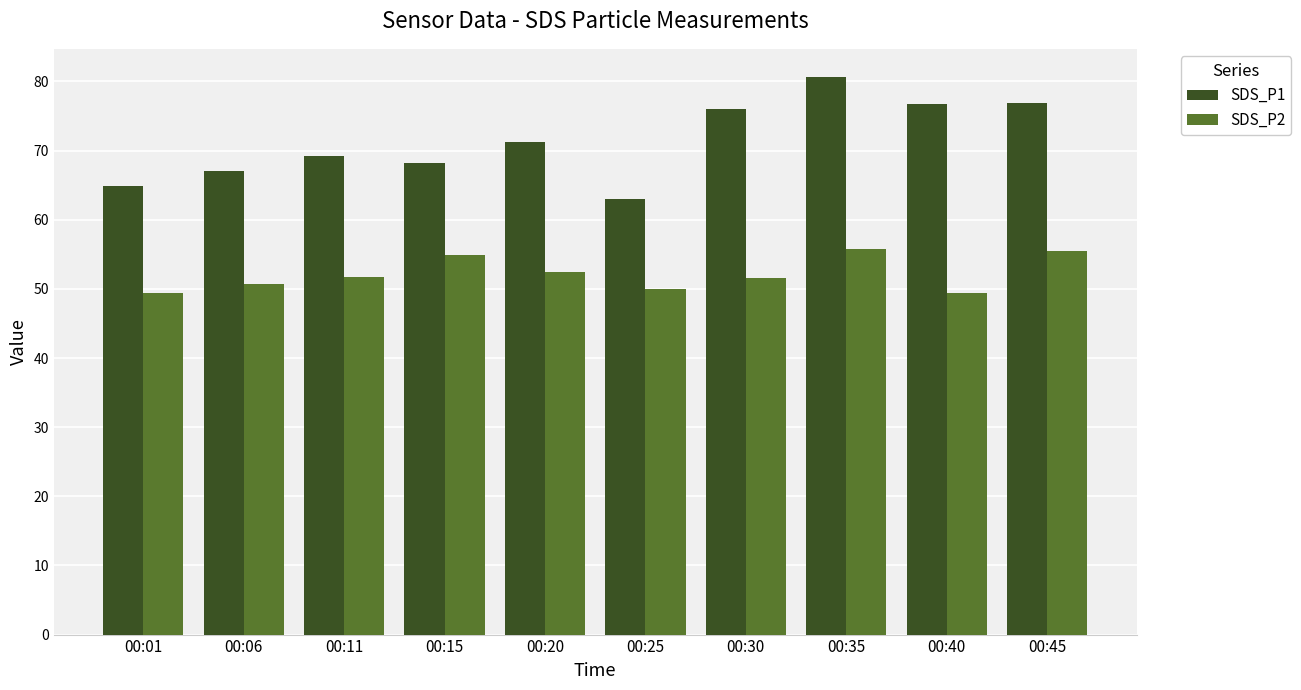

The value of SDS_P2 at 00:25 is 50.0. True or false?

True